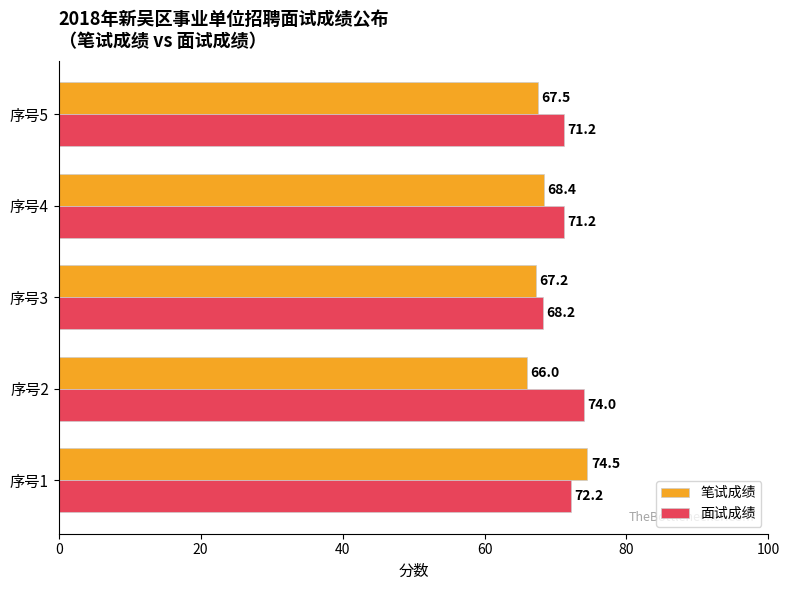

What is the sum of all 面试成绩 values?

356.8